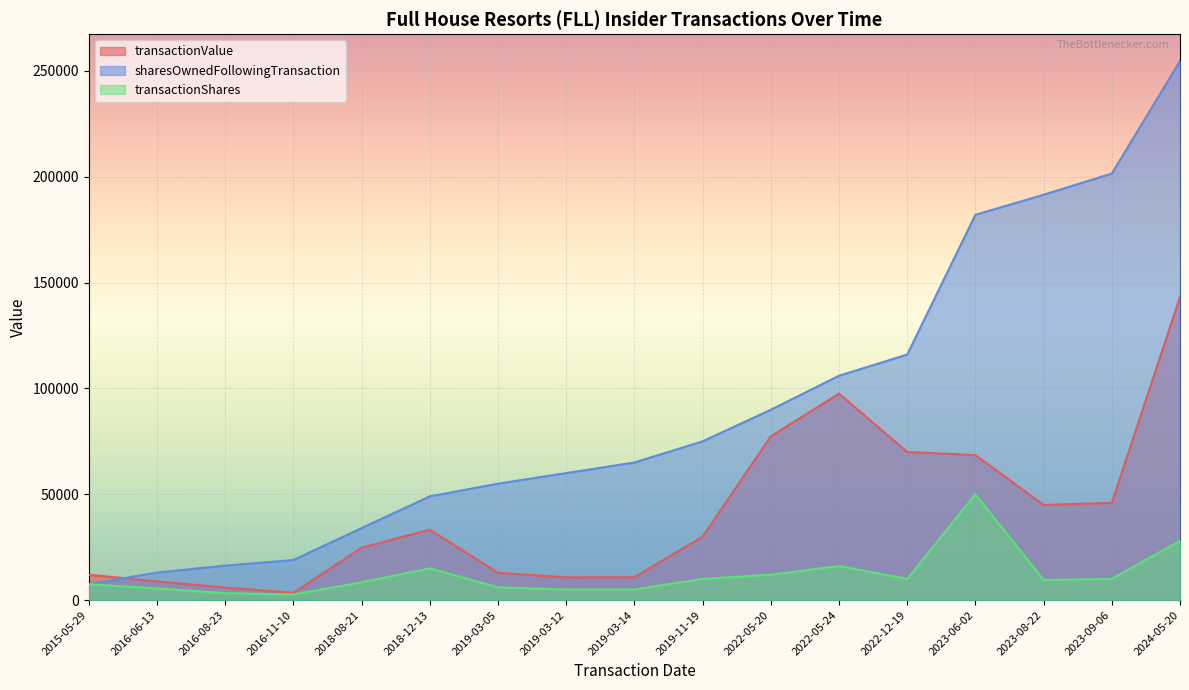

Is it true that transactionValue equals 12820 at 2023-09-06?

False